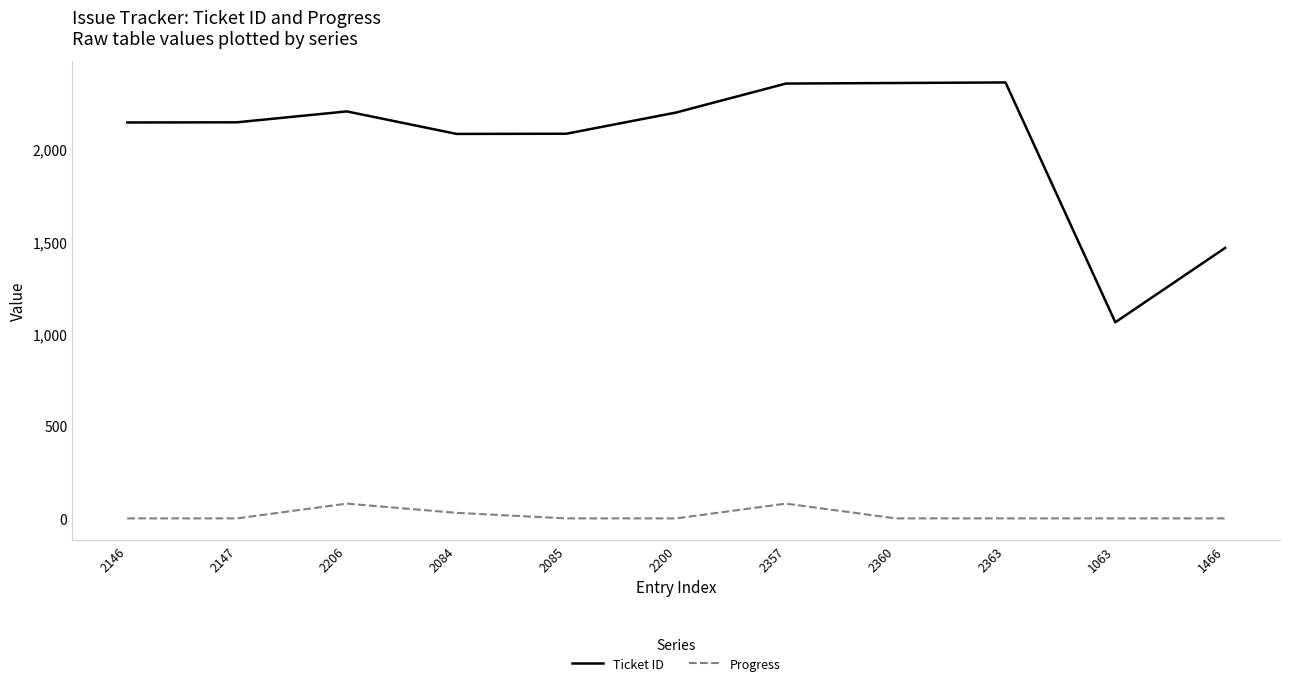

What position from the left is 2147?

2